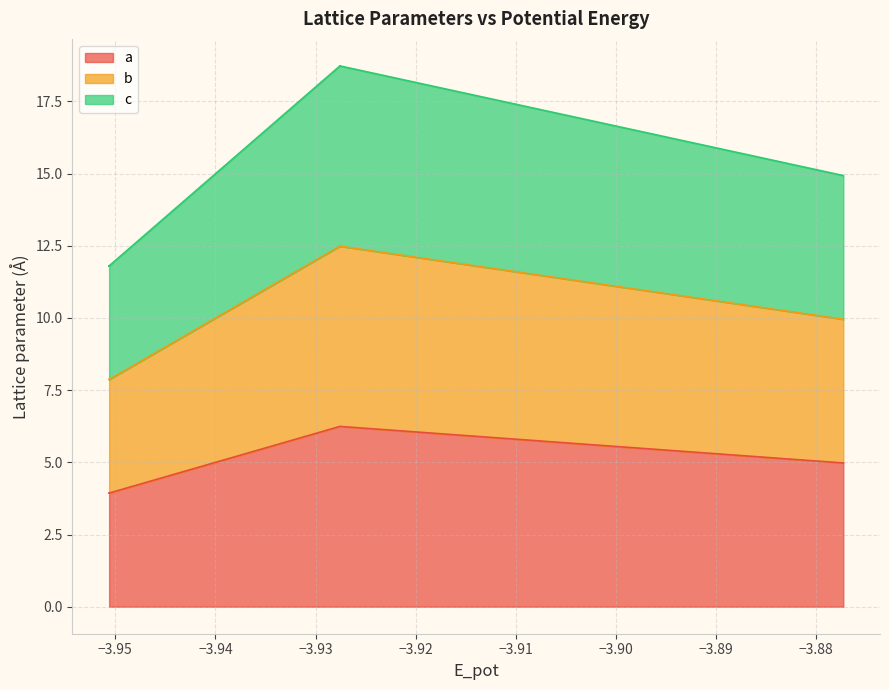

How many lines are shown in the chart?

3